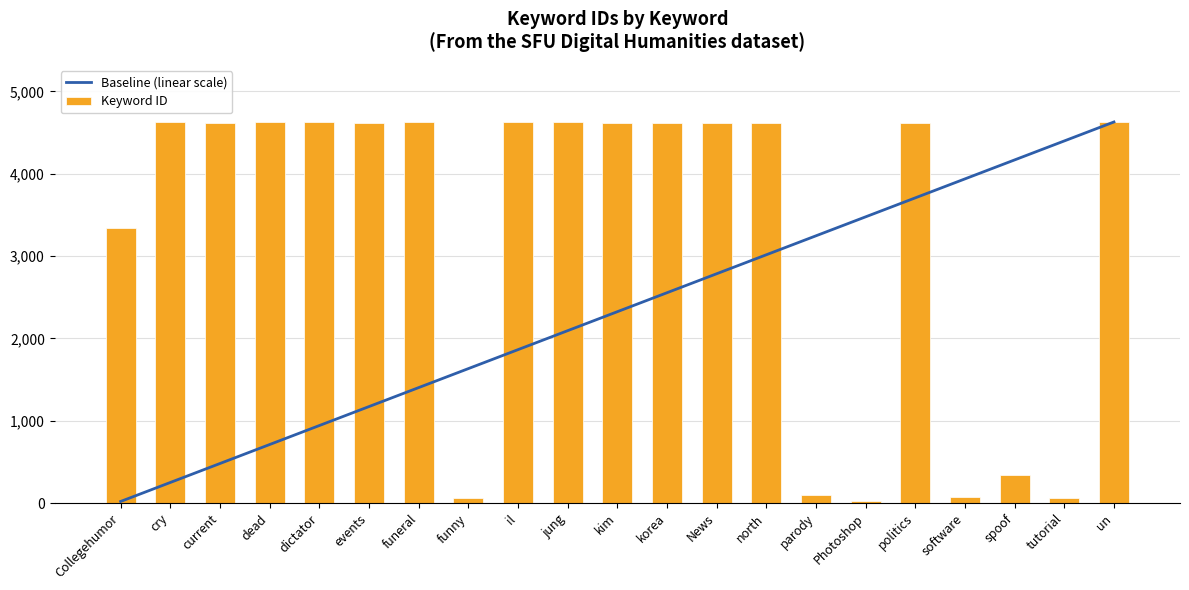

What is the label of the 15th bar from the left?

parody